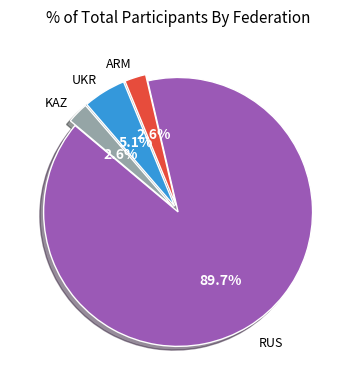

To the nearest percent, what percentage of the pie is KAZ?

3%